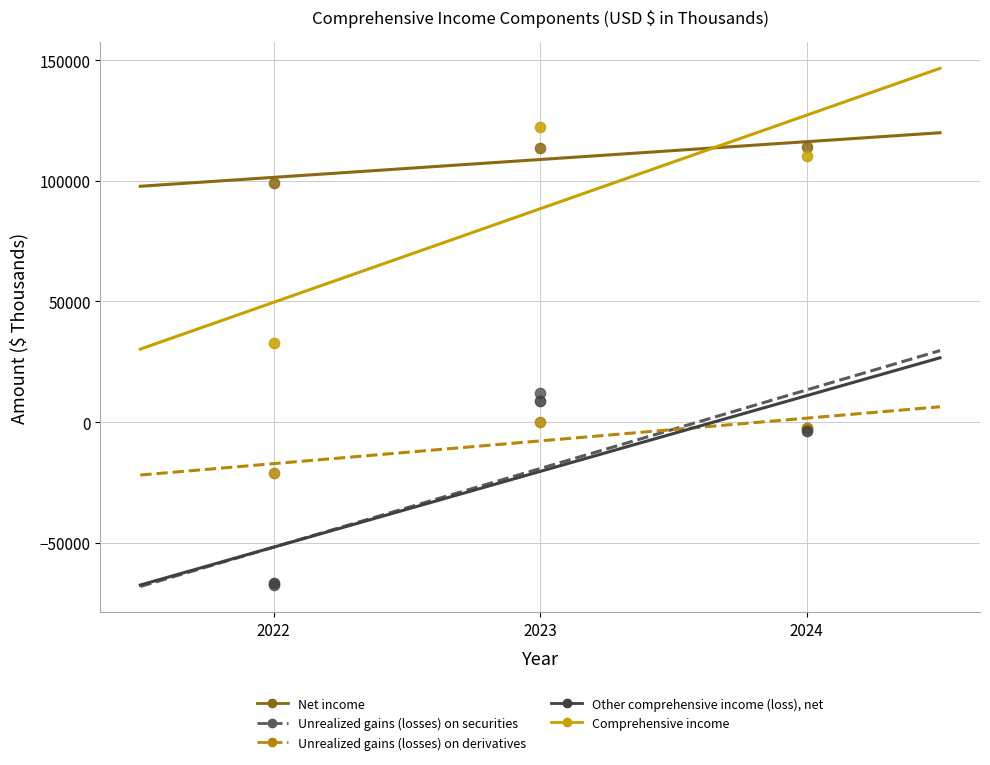

Which series has the largest Y range (max minus min)?

Comprehensive income